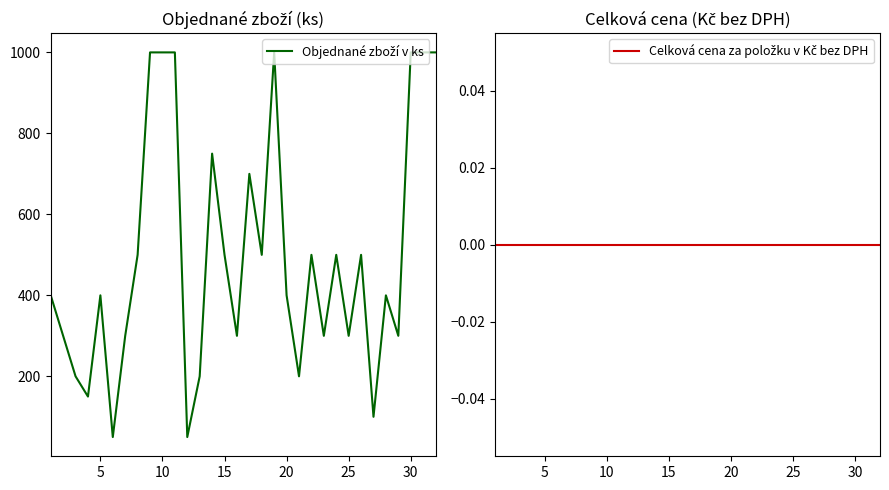

What is the lowest value of the Objednané zboží v ks series?

50